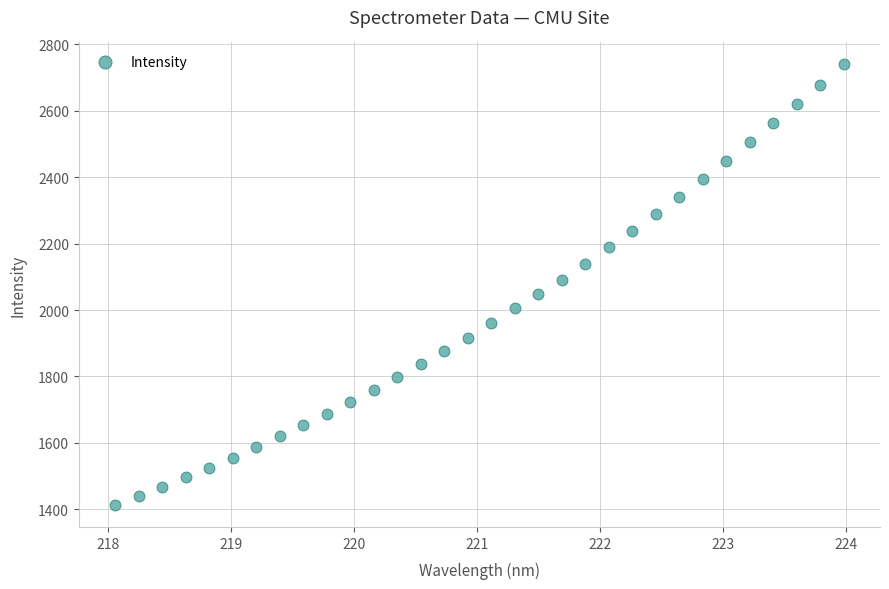

What is the range of X values (max minus min)?

5.9